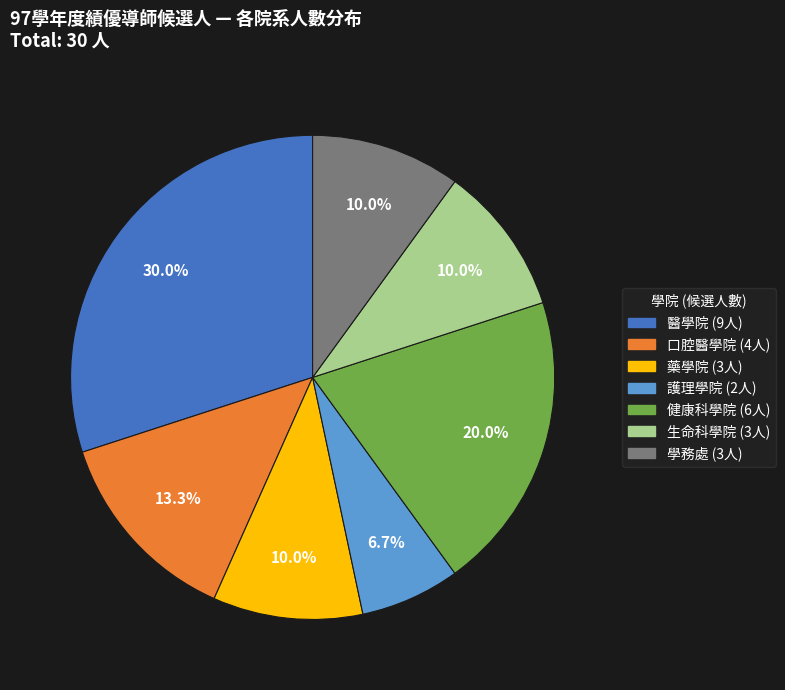

What portion of the pie excludes 口腔醫學院?

86.7%